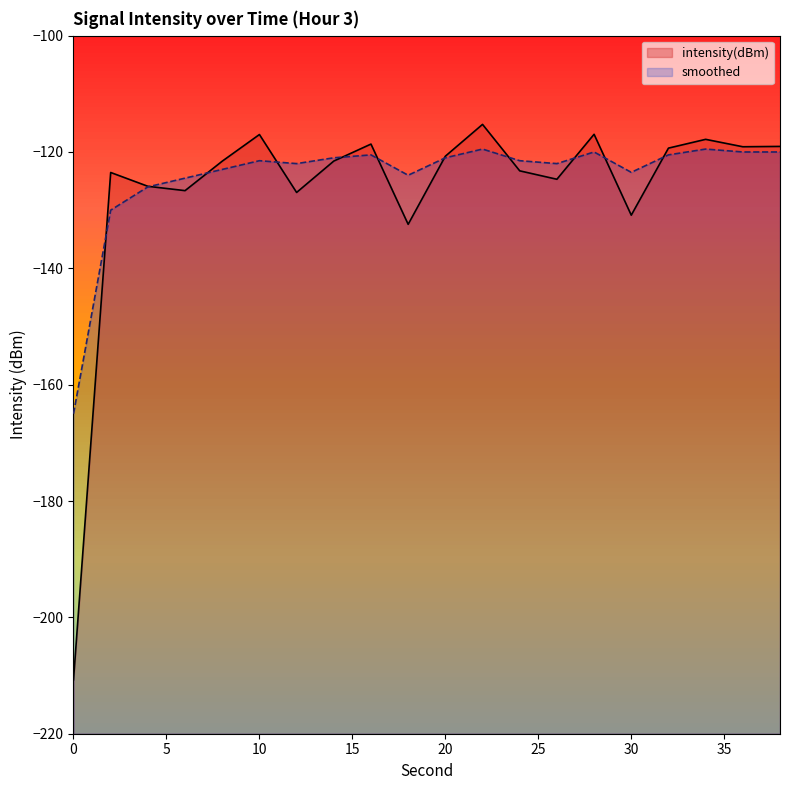

Reading left to right, what are all the values shown in this chart?

intensity(dBm): 0=-210.7	2=-123.5	4=-125.9	6=-126.6	8=-121.6	10=-117.0	12=-127.0	14=-121.6	16=-118.6	18=-132.4	20=-120.7	22=-115.3	24=-123.2	26=-124.7	28=-117.0	30=-130.9	32=-119.3	34=-117.8	36=-119.1	38=-119.0
smoothed: 0=-165.0	2=-130.0	4=-126.0	6=-124.5	8=-123.0	10=-121.5	12=-122.0	14=-121.0	16=-120.5	18=-124.0	20=-121.0	22=-119.5	24=-121.5	26=-122.0	28=-120.0	30=-123.5	32=-120.5	34=-119.5	36=-120.0	38=-120.0